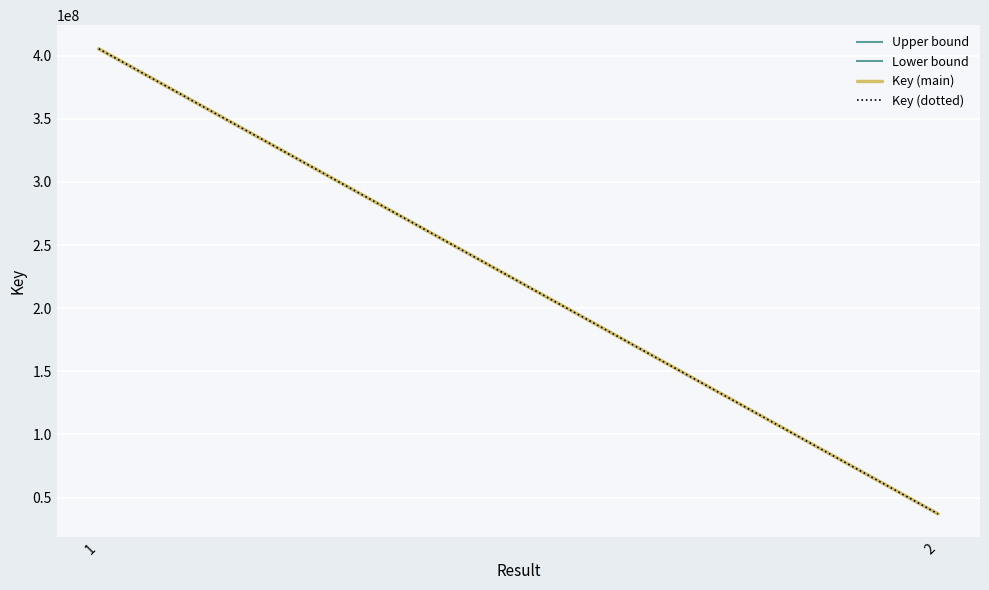

What is the sum of all Lower bound values?

442083508.0